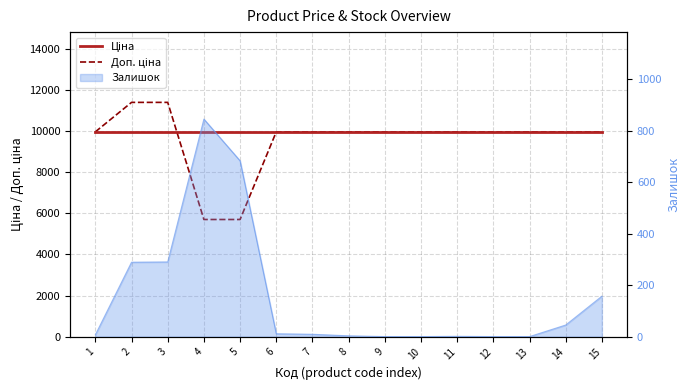

Which series has the largest range (max minus min)?

Доп. ціна